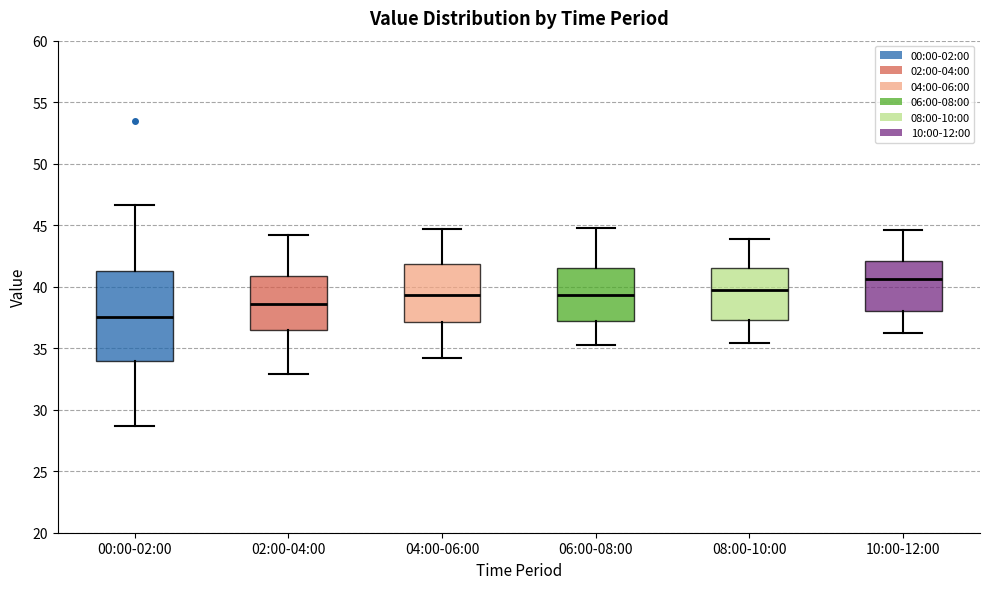

Comparing the boxes themselves (not the whiskers), which one is the tallest?

00:00-02:00